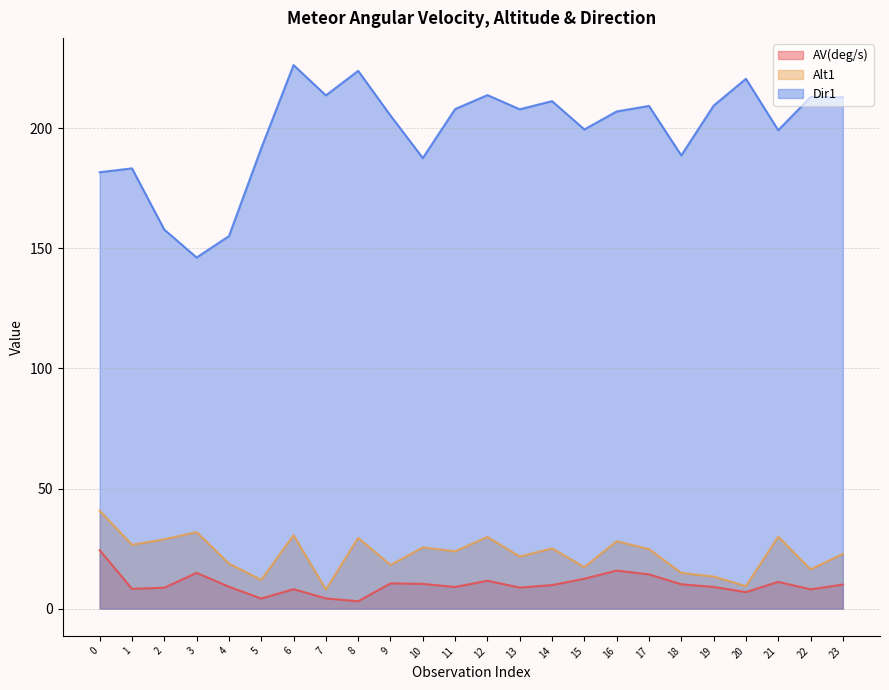

Is the value of AV(deg/s) at 6 greater than the value of Alt1 at 22?

No